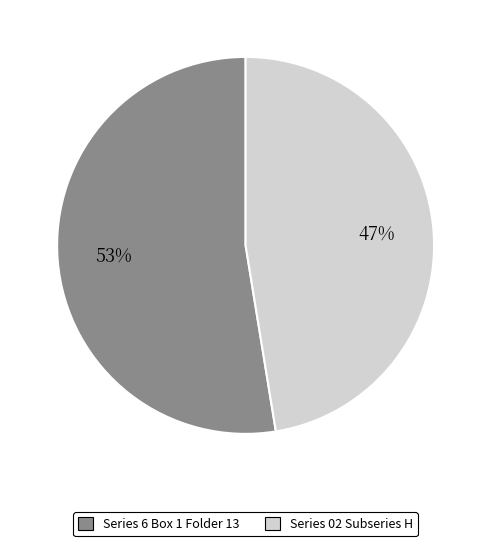

What is the smallest slice in the pie chart?

Series 02 Subseries H